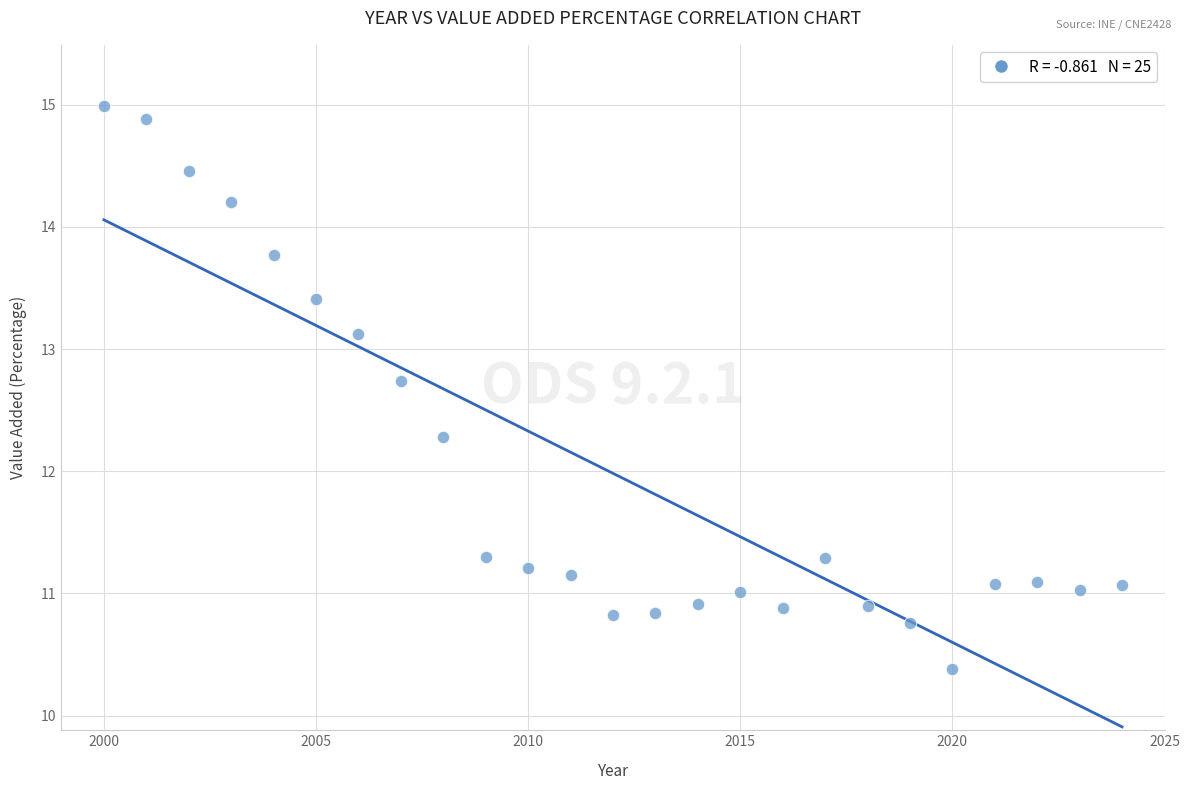

What Y value in the scatter plot is closest to 12?

12.3